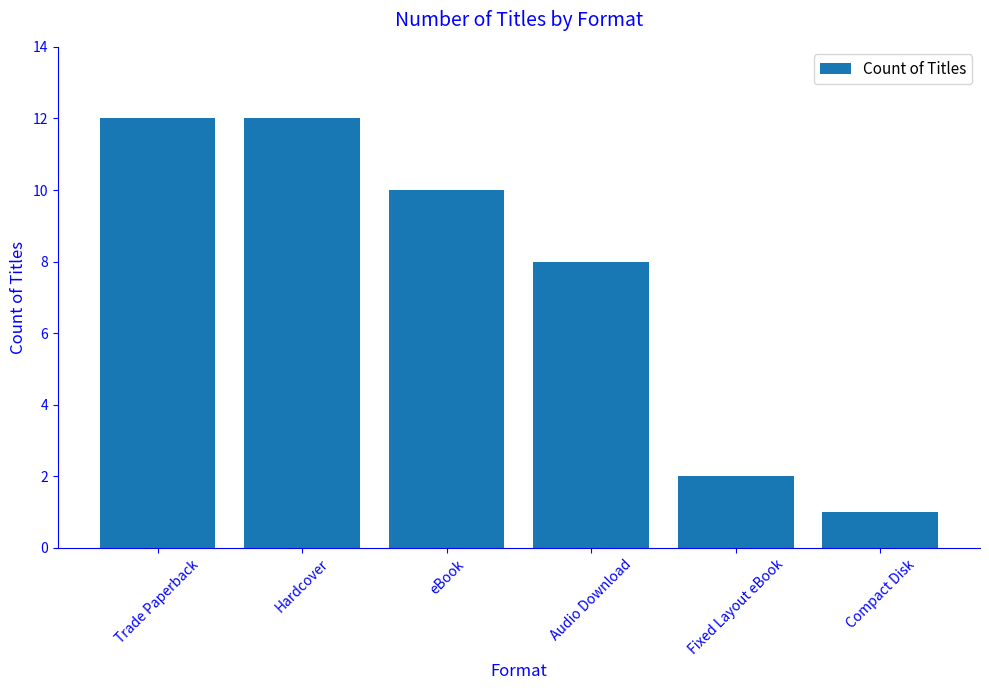

Reading right to left, extract all data points from this chart.

1	2	8	10	12	12